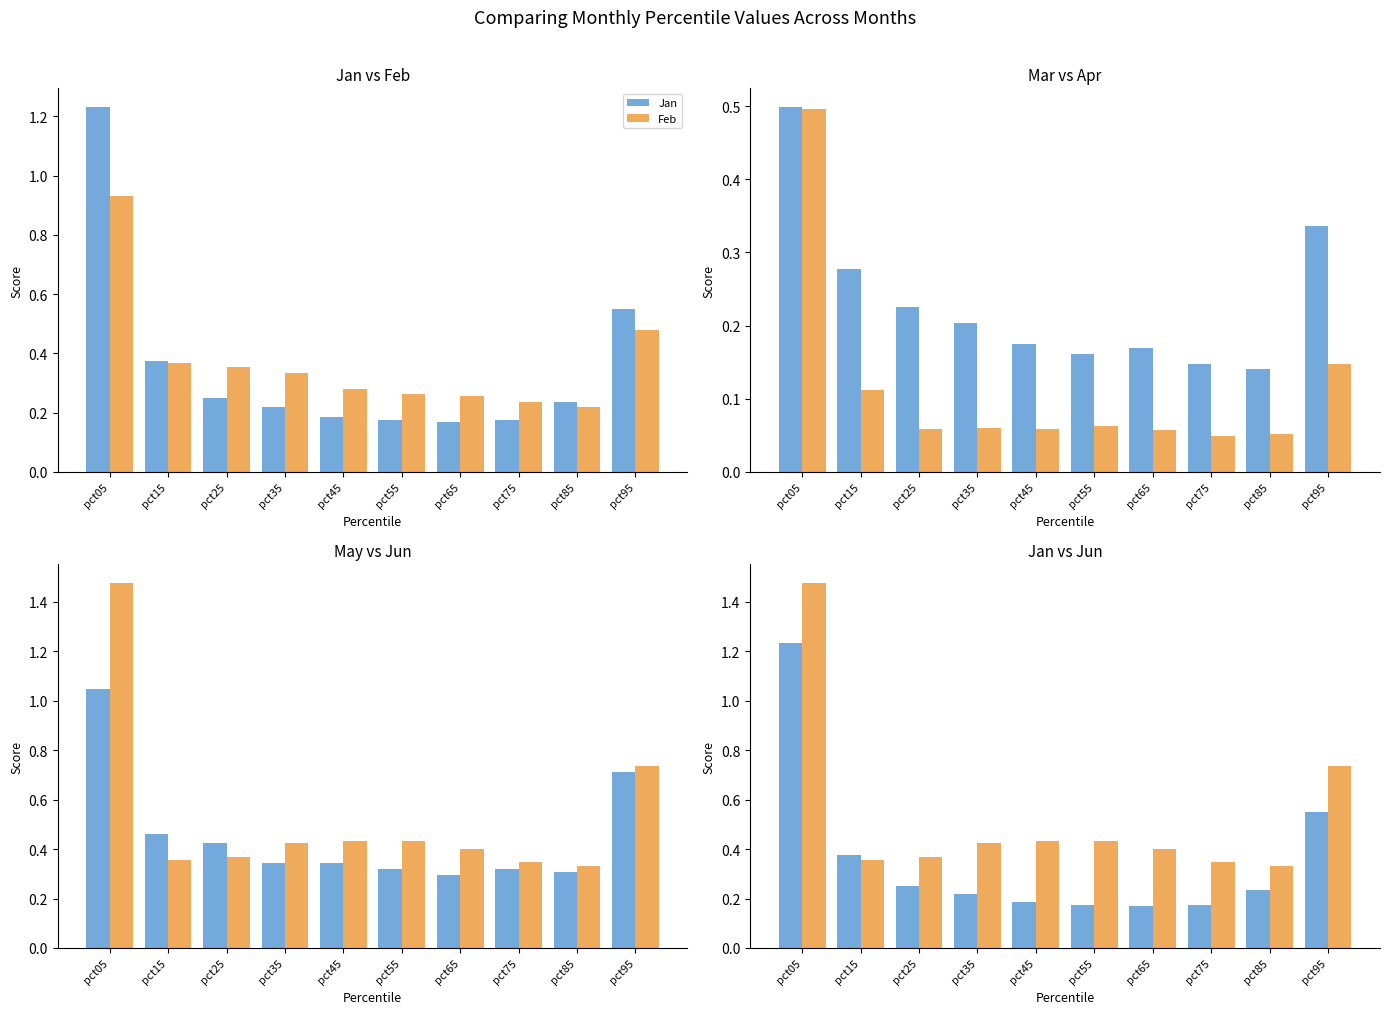

What is the value of the Mar bar at the 2nd from the left?

0.3